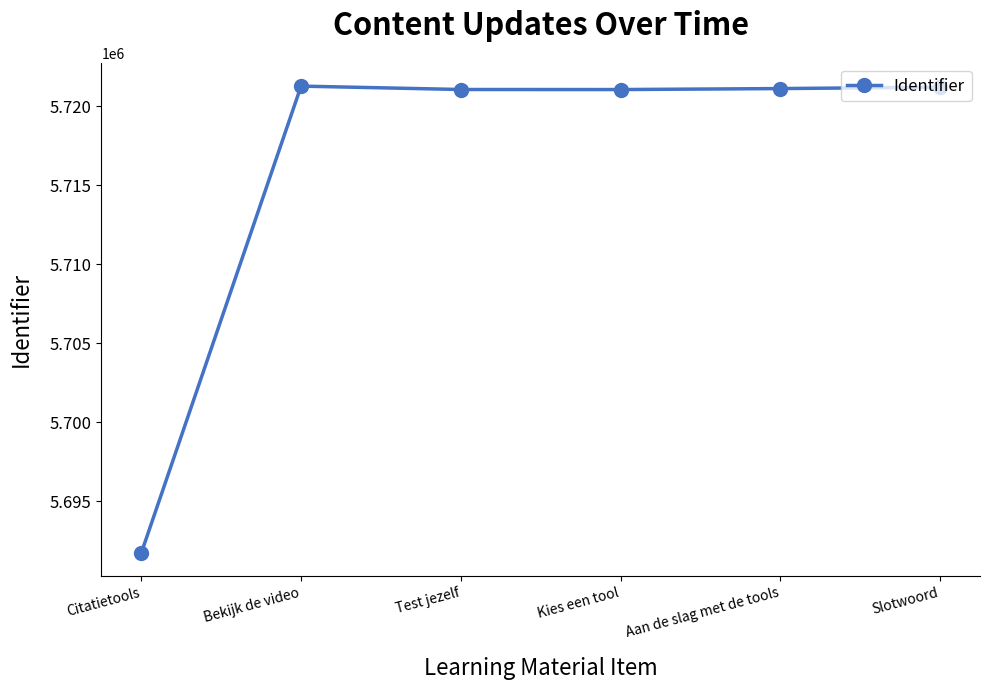

What is the value of the 3rd point from the left?

5721045